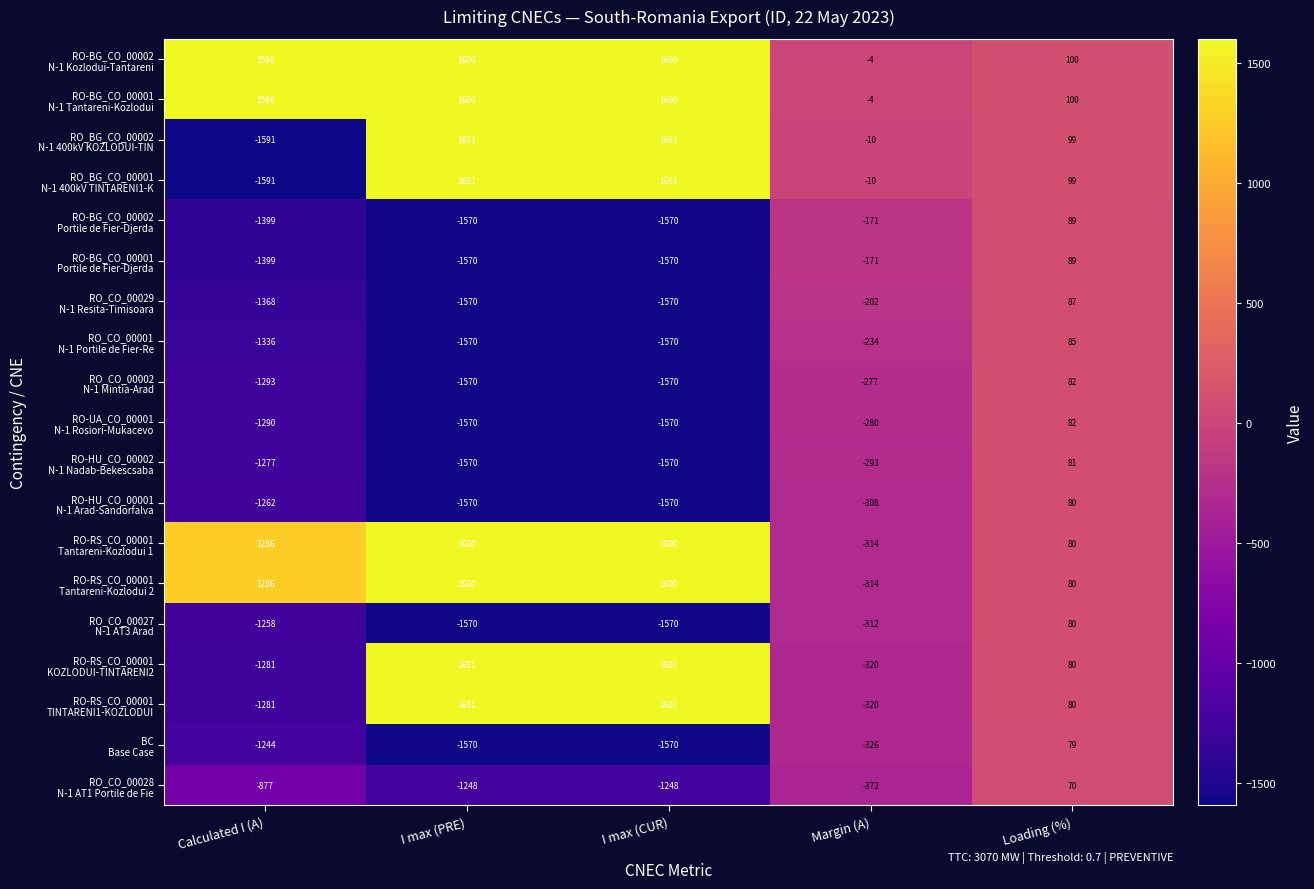

What is the greatest value displayed?

1601